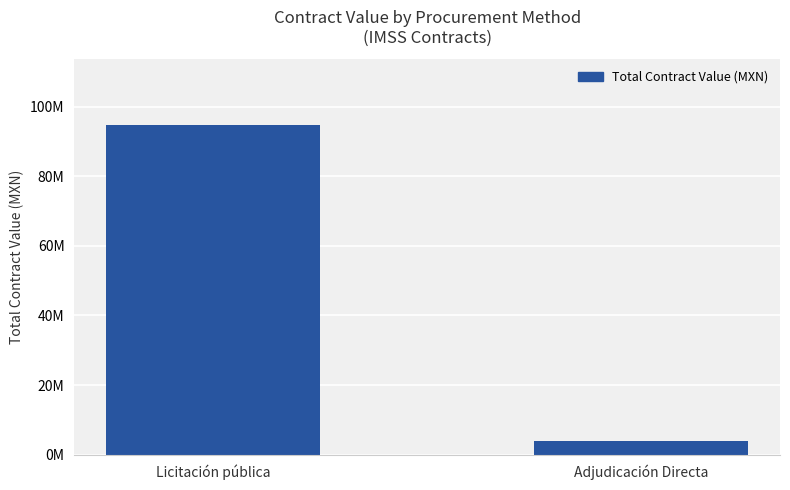

What is the maximum value shown in the chart?

94736817.4